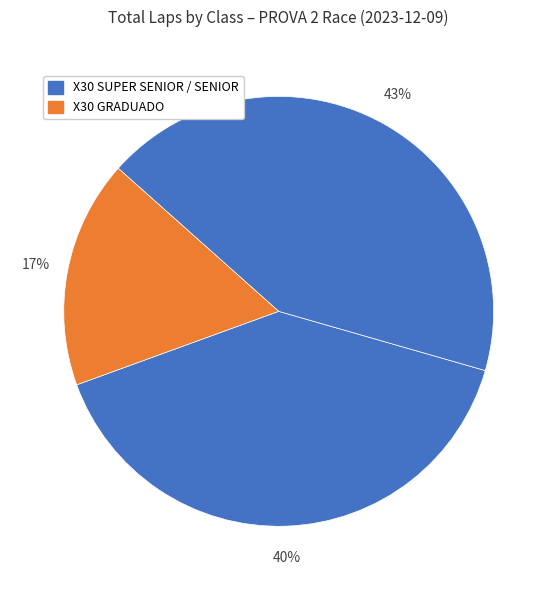

Count the number of slices in the pie.

3